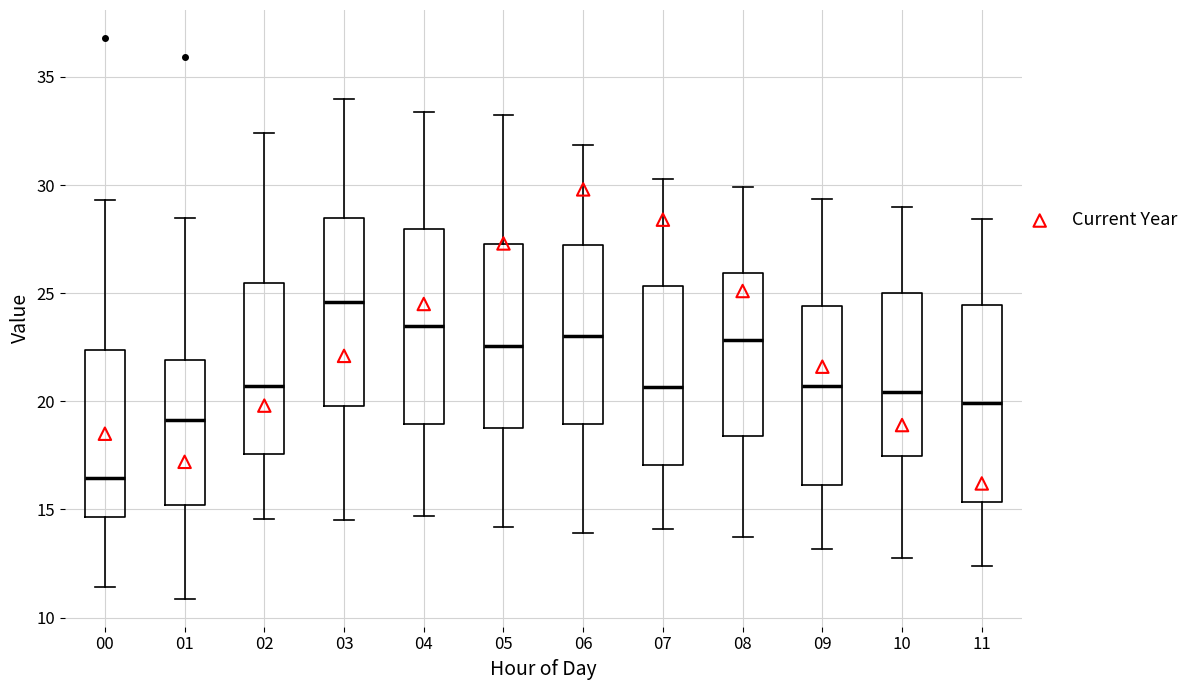

Where does the median line of the box at x = 06 sit on the y-axis? The values are not printed on the chart, so give them approximately, as read against the axis.

23.0